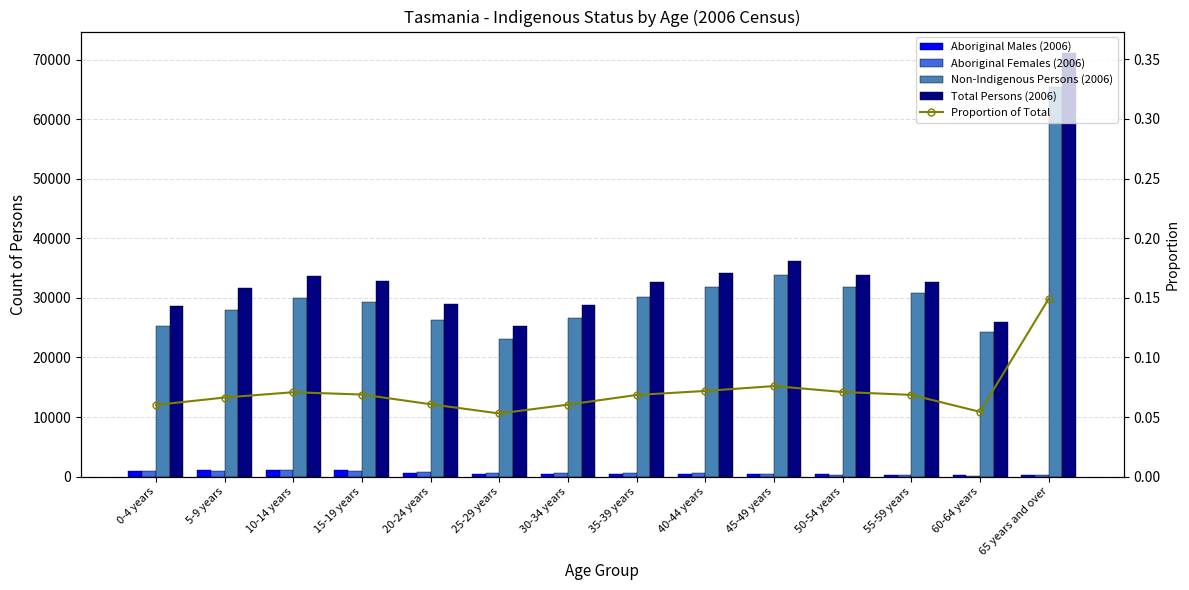

Rank the categories by Total Persons (2006) value from lowest to highest.

25-29 years, 60-64 years, 0-4 years, 30-34 years, 20-24 years, 5-9 years, 35-39 years, 55-59 years, 15-19 years, 10-14 years, 50-54 years, 40-44 years, 45-49 years, 65 years and over